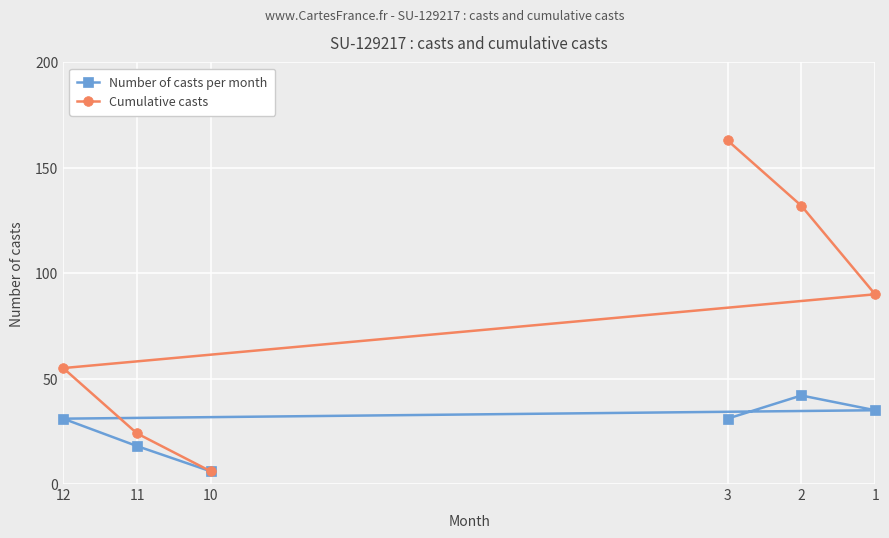

The Cumulative casts series shows 24 at 11. True or false?

True